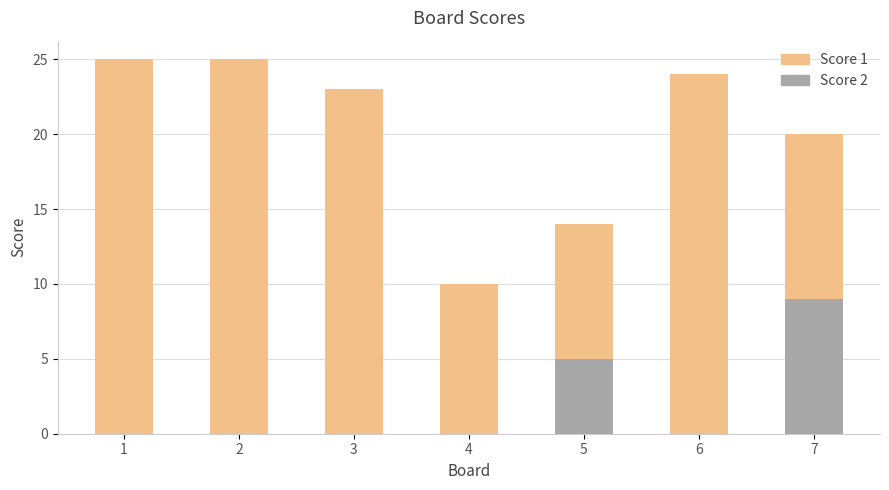

Does the chart contain stacked bars?

Yes